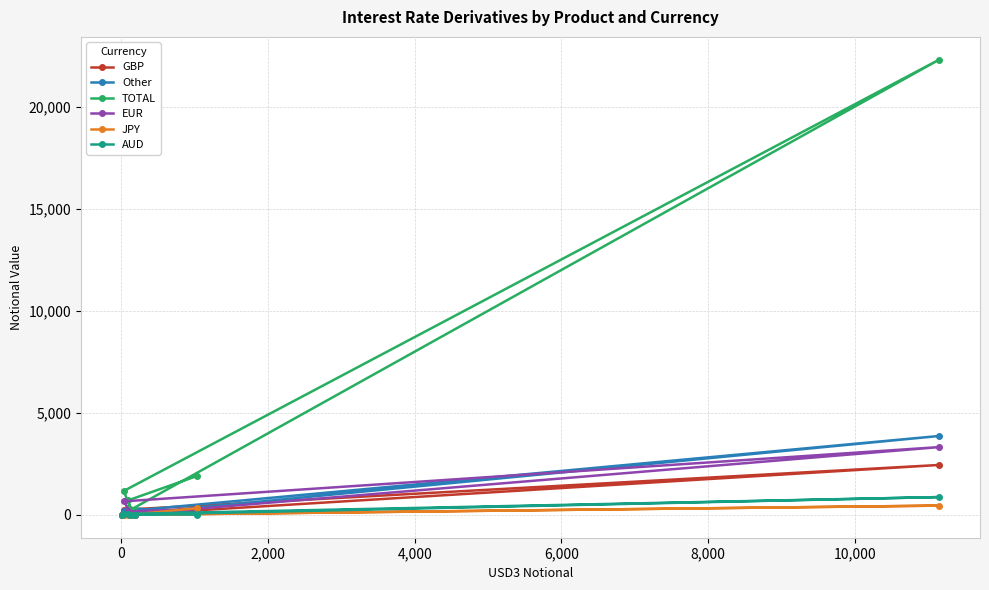

Which series has the largest total across all categories?

TOTAL